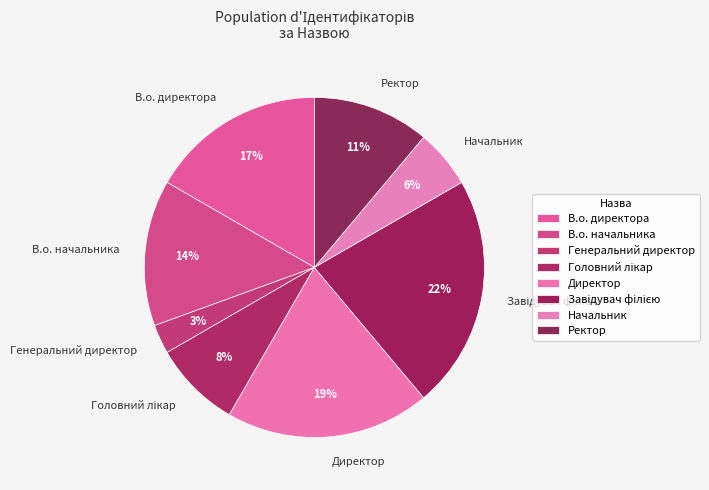

True or false: Начальник accounts for 16% of the total.

False